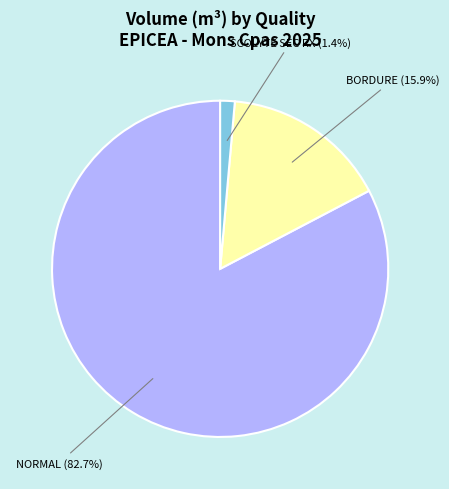

Does BORDURE account for over 50% of the chart?

No